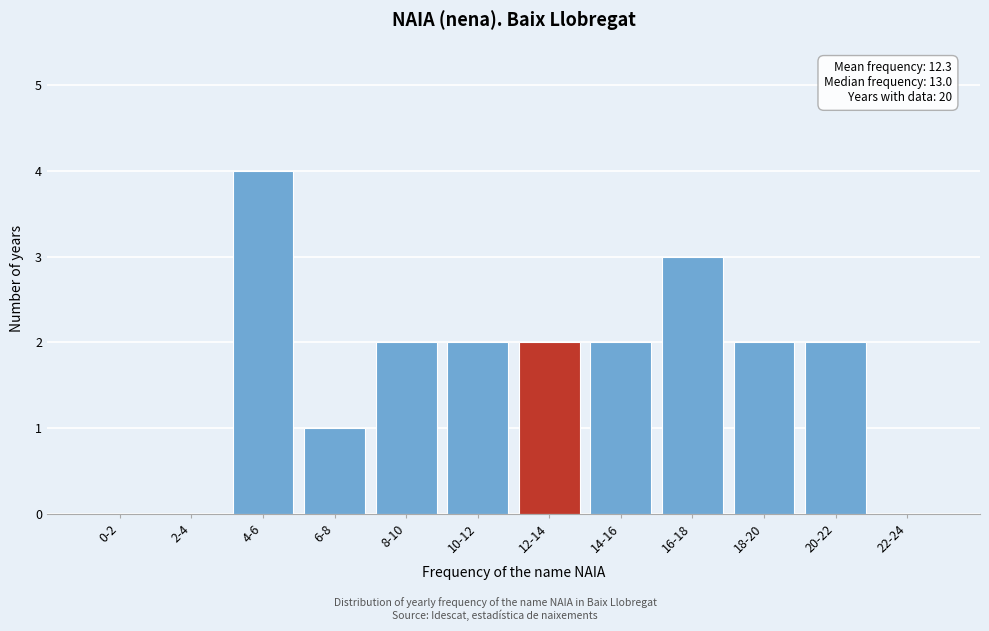

Reading left to right, transcribe all the data shown in this chart.

0-2=0	2-4=0	4-6=4	6-8=1	8-10=2	10-12=2	12-14=2	14-16=2	16-18=3	18-20=2	20-22=2	22-24=0